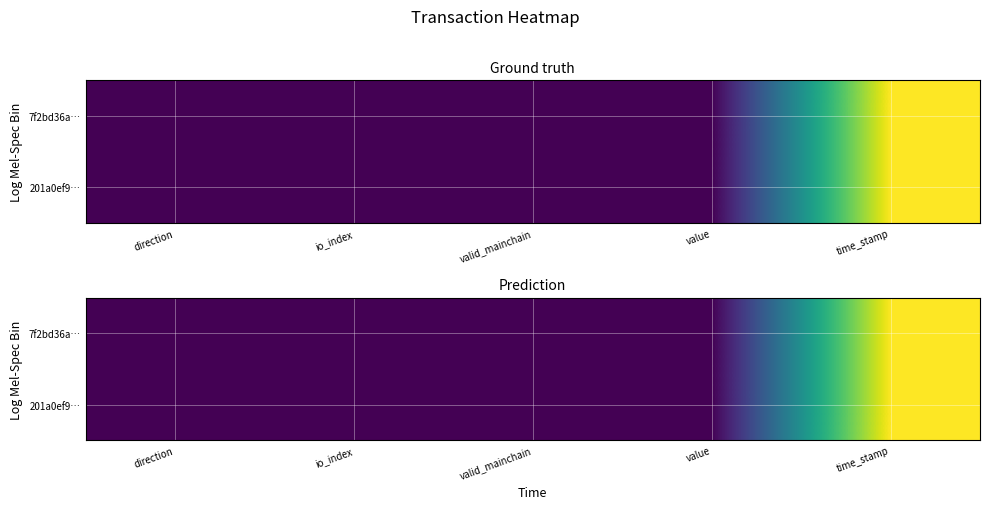

List the series in order of their overall mean, lowest first.

7f2bd36a…, 201a0ef9…